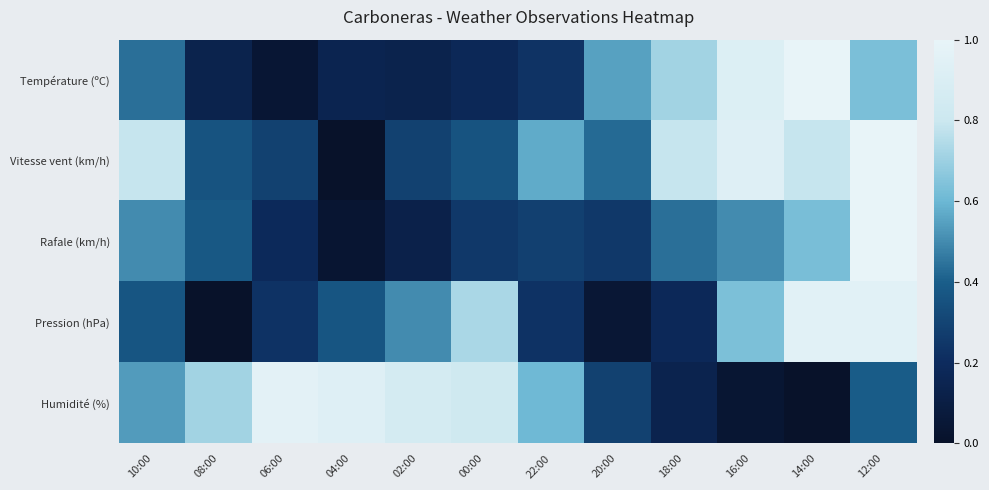

Count the number of data series in this chart.

5